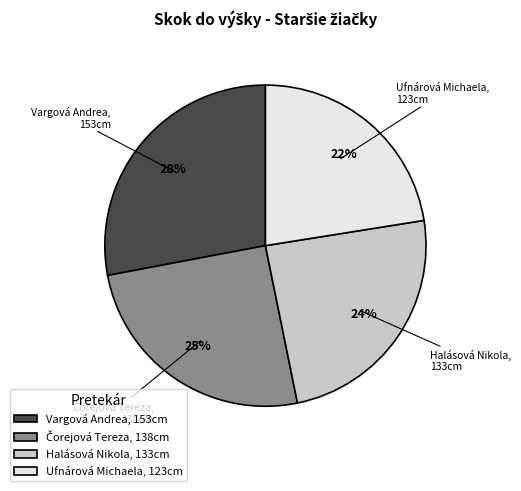

To the nearest percent, what percentage of the pie is Vargová Andrea?

28%